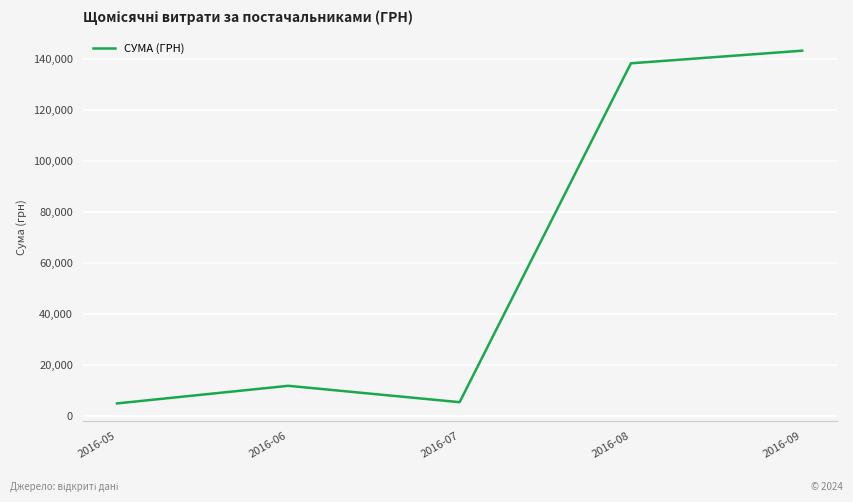

The chart shows a value of 5380.0 at 2016-07. True or false?

True